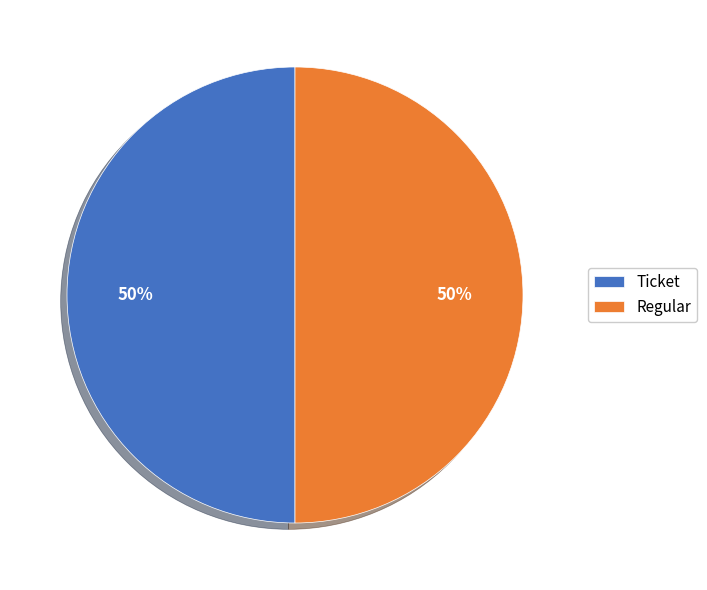

True or false: Regular accounts for 40% of the total.

False